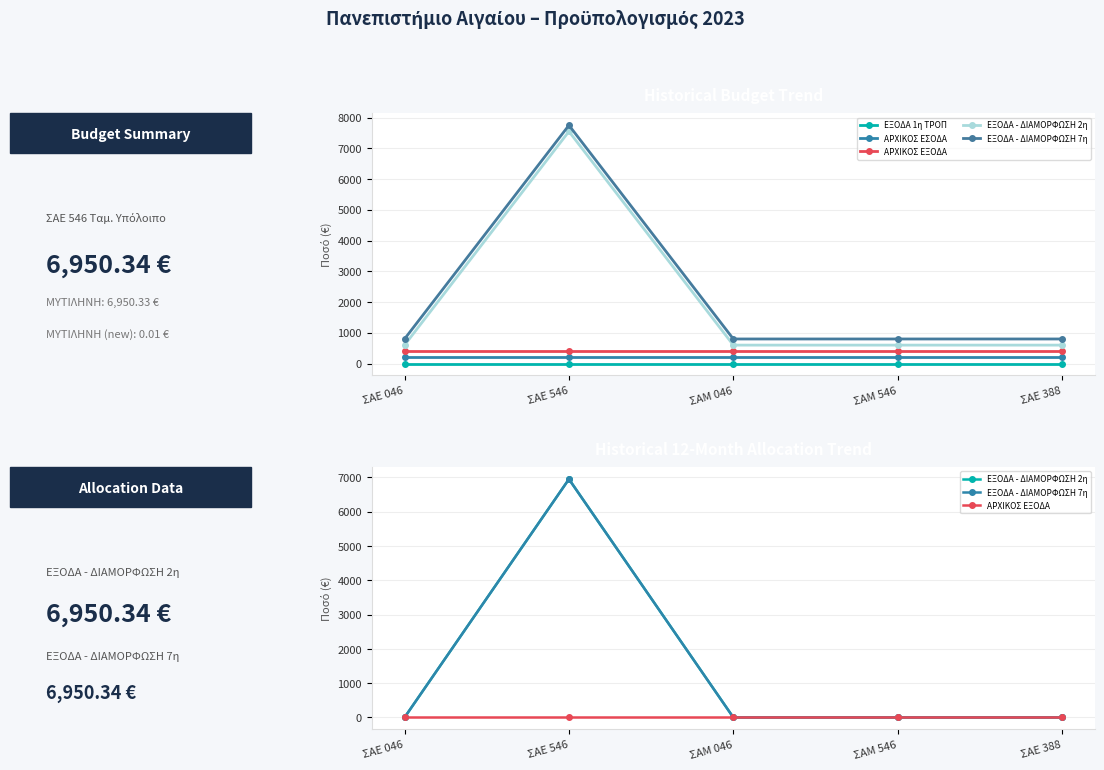

How many times do ΑΡΧΙΚΟΣ ΕΣΟΔΑ and ΕΞΟΔΑ - ΔΙΑΜΟΡΦΩΣΗ 2η cross each other?

2